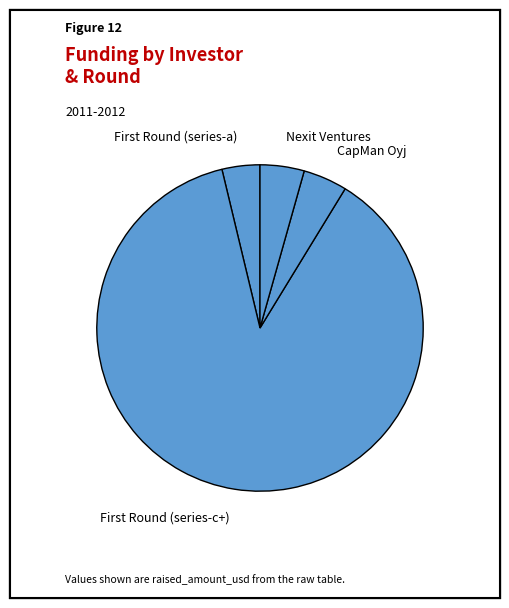

Which category accounts for the majority?

First Round (series-c+)